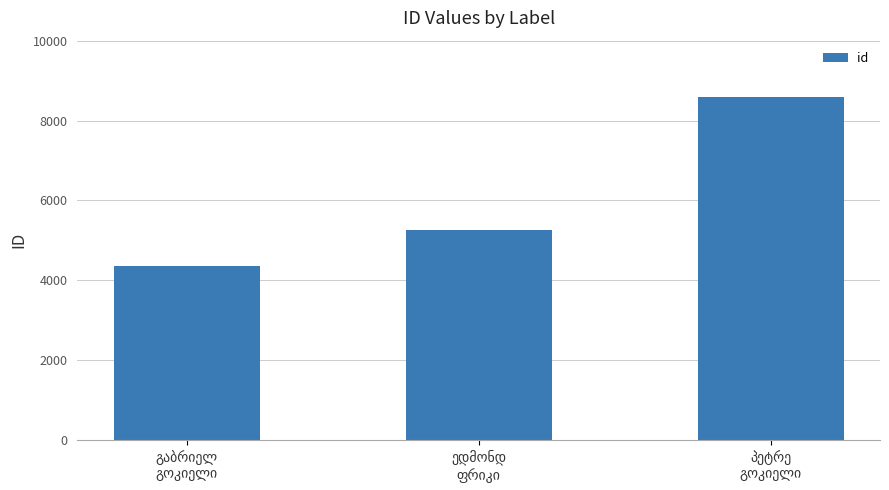

What is the smallest value displayed?

4368